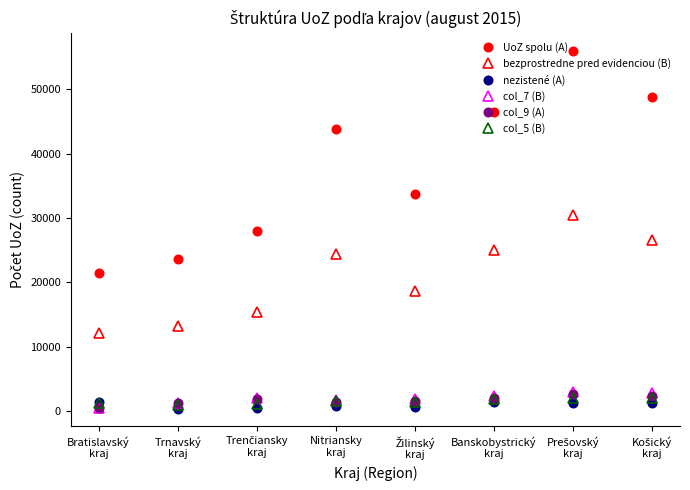

Which series has the widest spread of values?

UoZ spolu (A)